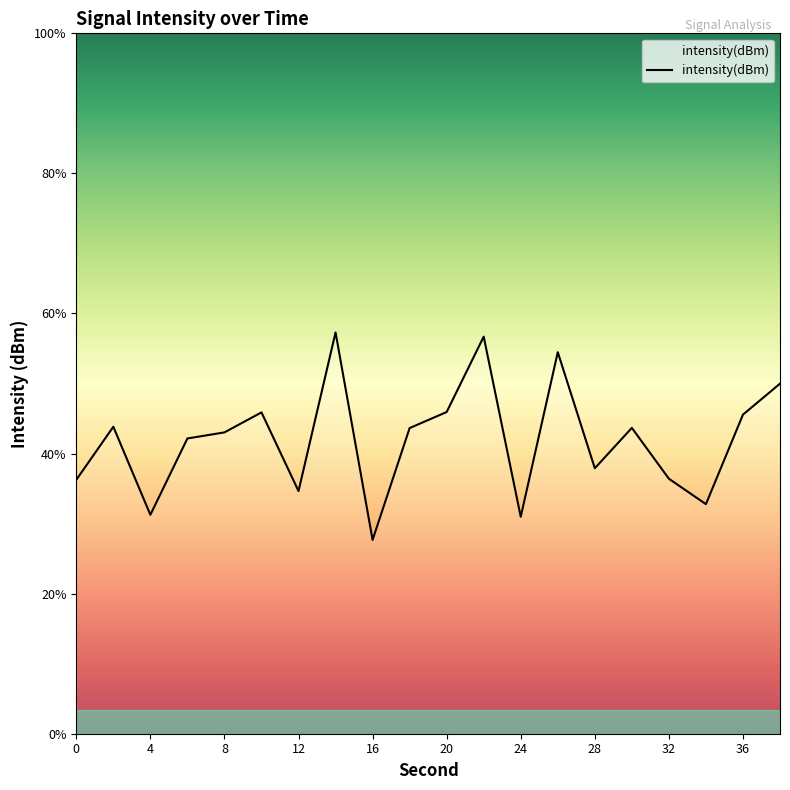

What is the sum of all values?

-2574.0